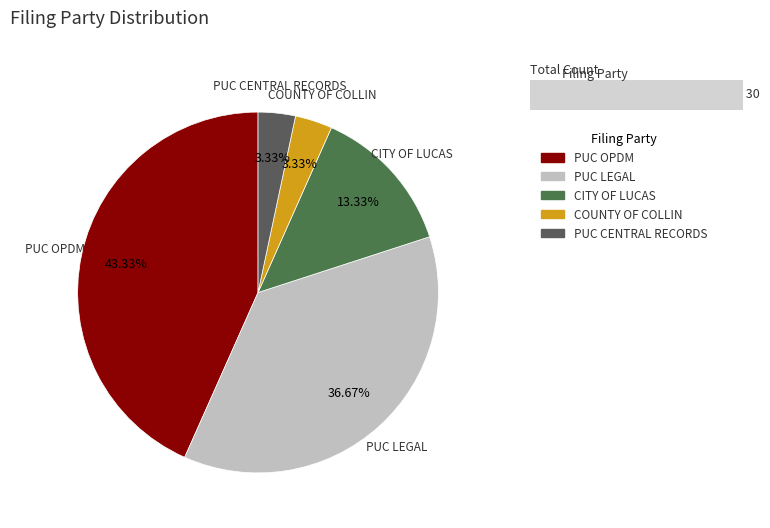

Which has a higher value, COUNTY OF COLLIN or CITY OF LUCAS?

CITY OF LUCAS